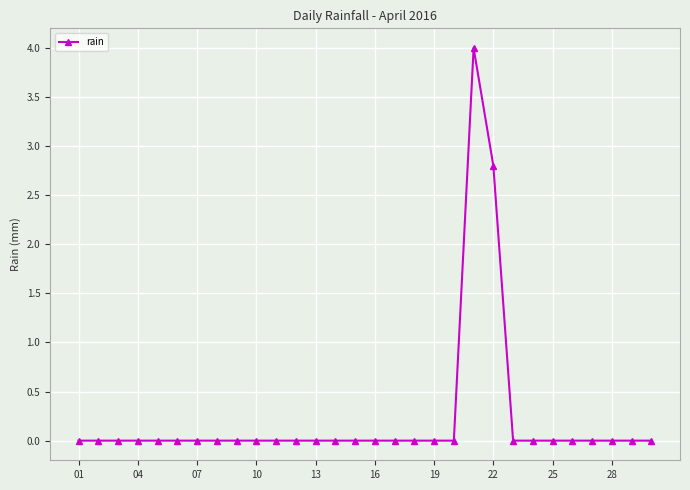

What is the sum of all values?

6.8